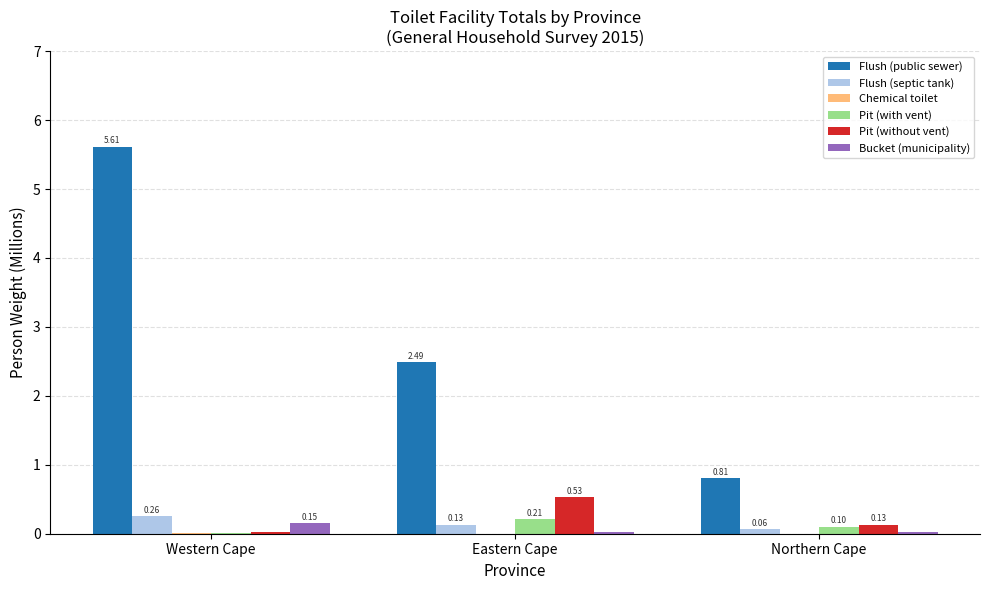

What is the maximum value for Flush (public sewer)?

5.6